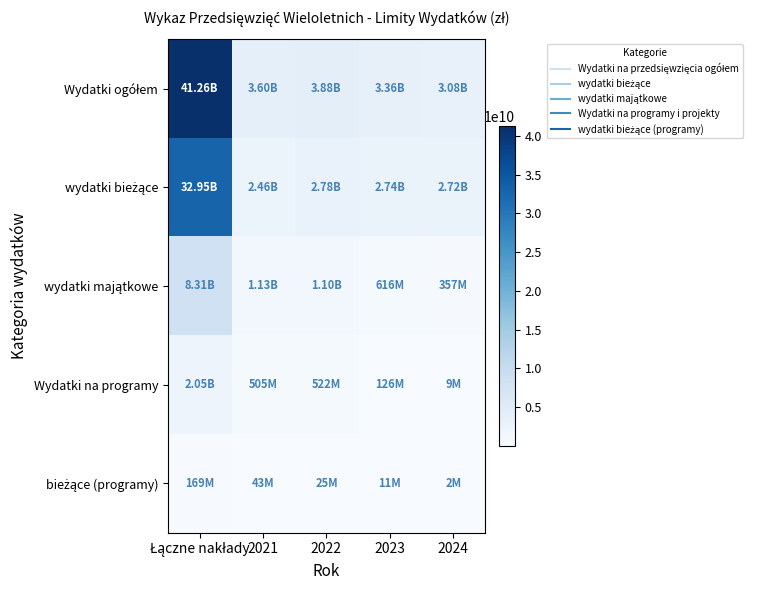

At how many categories does at least one series exceed 30829513694?

1